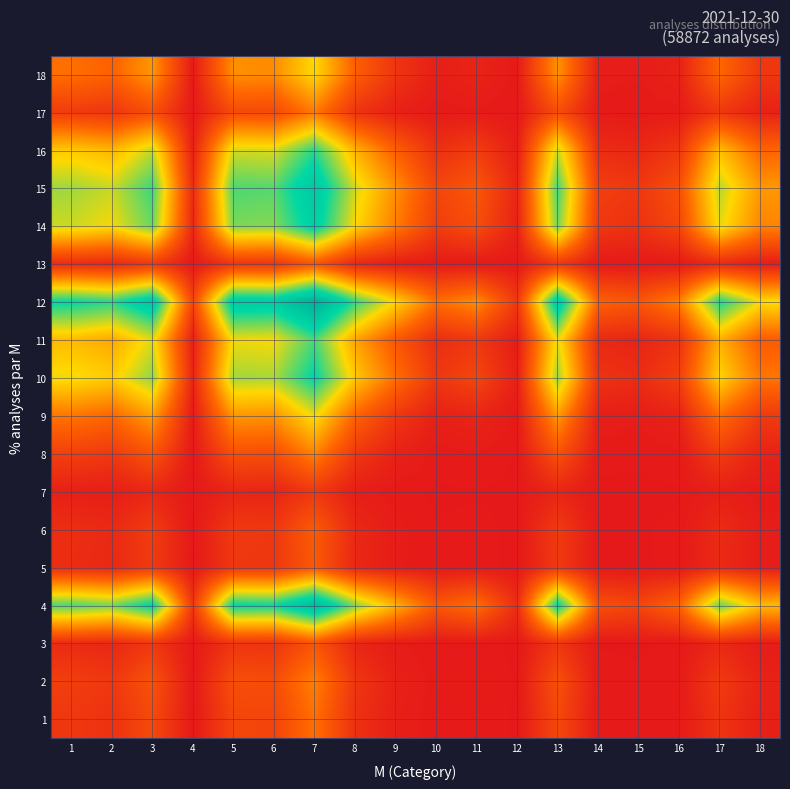

Reading left to right, list all the values displayed in this chart.

1: 1=0.1	2=0.1	3=0.2	4=0.0	5=0.1	6=0.1	7=0.3	8=0.1	9=0.0	10=0.0	11=0.0	12=0.0	13=0.2	14=0.0	15=0.0	16=0.0	17=0.1	18=0.0
2: 1=0.1	2=0.1	3=0.2	4=0.0	5=0.2	6=0.2	7=0.3	8=0.1	9=0.0	10=0.0	11=0.0	12=0.0	13=0.2	14=0.0	15=0.0	16=0.0	17=0.1	18=0.0
3: 1=0.1	2=0.0	3=0.1	4=0.0	5=0.1	6=0.1	7=0.2	8=0.0	9=0.0	10=0.0	11=0.0	12=0.0	13=0.1	14=0.0	15=0.0	16=0.0	17=0.1	18=0.0
4: 1=0.7	2=0.6	3=0.8	4=0.1	5=0.8	6=0.7	7=0.9	8=0.6	9=0.4	10=0.2	11=0.3	12=0.1	13=0.8	14=0.2	15=0.1	16=0.2	17=0.6	18=0.4
5: 1=0.1	2=0.1	3=0.1	4=0.0	5=0.1	6=0.1	7=0.2	8=0.0	9=0.0	10=0.0	11=0.0	12=0.0	13=0.1	14=0.0	15=0.0	16=0.0	17=0.1	18=0.0
6: 1=0.1	2=0.1	3=0.1	4=0.0	5=0.1	6=0.1	7=0.2	8=0.1	9=0.0	10=0.0	11=0.0	12=0.0	13=0.1	14=0.0	15=0.0	16=0.0	17=0.1	18=0.0
7: 1=0.0	2=0.0	3=0.0	4=0.0	5=0.0	6=0.0	7=0.1	8=0.0	9=0.0	10=0.0	11=0.0	12=0.0	13=0.0	14=0.0	15=0.0	16=0.0	17=0.0	18=0.0
8: 1=0.1	2=0.1	3=0.2	4=0.0	5=0.2	6=0.2	7=0.3	8=0.1	9=0.0	10=0.0	11=0.0	12=0.0	13=0.2	14=0.0	15=0.0	16=0.0	17=0.1	18=0.0
9: 1=0.3	2=0.3	3=0.4	4=0.0	5=0.4	6=0.3	7=0.5	8=0.2	9=0.1	10=0.0	11=0.0	12=0.0	13=0.4	14=0.0	15=0.0	16=0.0	17=0.3	18=0.1
10: 1=0.5	2=0.5	3=0.6	4=0.0	5=0.6	6=0.6	7=0.8	8=0.5	9=0.3	10=0.1	11=0.1	12=0.0	13=0.6	14=0.1	15=0.1	16=0.1	17=0.5	18=0.3
11: 1=0.4	2=0.4	3=0.5	4=0.0	5=0.5	6=0.5	7=0.7	8=0.4	9=0.2	10=0.1	11=0.1	12=0.0	13=0.5	14=0.1	15=0.0	16=0.1	17=0.4	18=0.2
12: 1=0.8	2=0.7	3=0.8	4=0.1	5=0.8	6=0.8	7=1.0	8=0.7	9=0.5	10=0.3	11=0.3	12=0.1	13=0.8	14=0.2	15=0.2	16=0.3	17=0.7	18=0.5
13: 1=0.1	2=0.0	3=0.1	4=0.0	5=0.1	6=0.1	7=0.2	8=0.0	9=0.0	10=0.0	11=0.0	12=0.0	13=0.1	14=0.0	15=0.0	16=0.0	17=0.1	18=0.0
14: 1=0.5	2=0.5	3=0.6	4=0.1	5=0.6	6=0.6	7=0.8	8=0.5	9=0.3	10=0.1	11=0.2	12=0.0	13=0.6	14=0.1	15=0.1	16=0.1	17=0.5	18=0.3
15: 1=0.6	2=0.6	3=0.7	4=0.1	5=0.7	6=0.7	7=0.8	8=0.5	9=0.3	10=0.1	11=0.2	12=0.0	13=0.7	14=0.1	15=0.1	16=0.2	17=0.6	18=0.4
16: 1=0.5	2=0.4	3=0.6	4=0.0	5=0.5	6=0.5	7=0.7	8=0.4	9=0.2	10=0.1	11=0.1	12=0.0	13=0.6	14=0.1	15=0.0	16=0.1	17=0.4	18=0.2
17: 1=0.1	2=0.1	3=0.2	4=0.0	5=0.2	6=0.2	7=0.3	8=0.1	9=0.0	10=0.0	11=0.0	12=0.0	13=0.2	14=0.0	15=0.0	16=0.0	17=0.1	18=0.0
18: 1=0.3	2=0.2	3=0.4	4=0.0	5=0.3	6=0.3	7=0.5	8=0.2	9=0.1	10=0.0	11=0.0	12=0.0	13=0.3	14=0.0	15=0.0	16=0.0	17=0.2	18=0.1